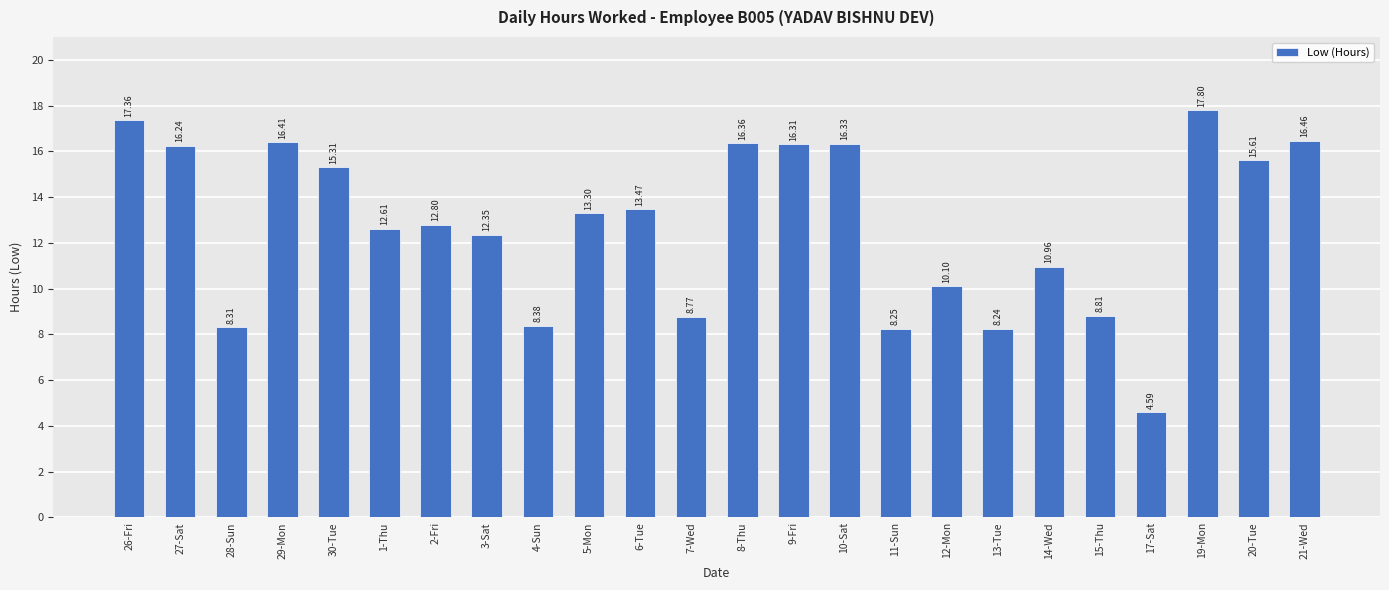

At which category does the chart reach its minimum across all series?

17-Sat